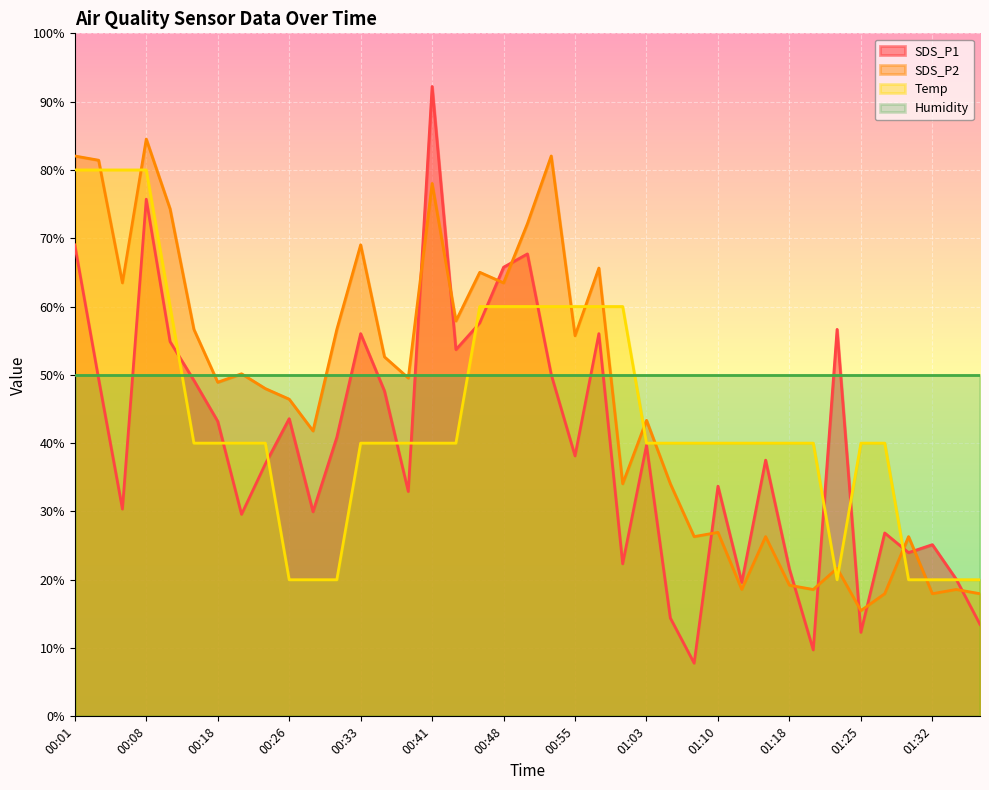

At how many categories does at least one series exceed 28?

39